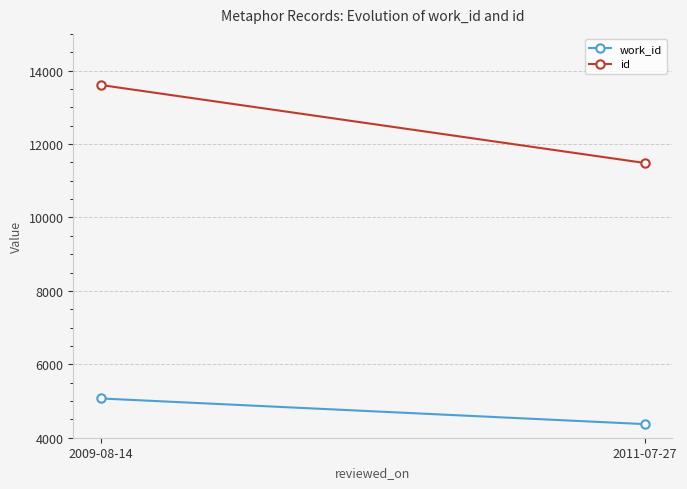

How many values in the work_id series are below 5070?

1